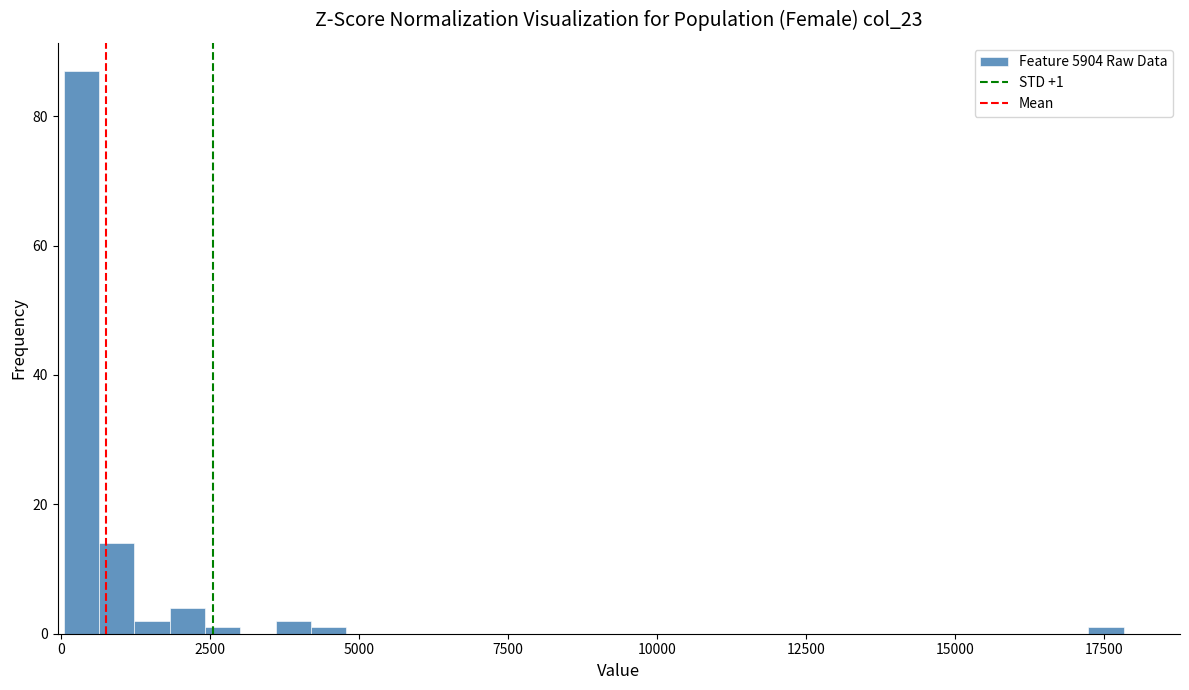

Around what value on the x-axis is the tallest bar? Give the approximate position of its centre, as read against the axis.

500